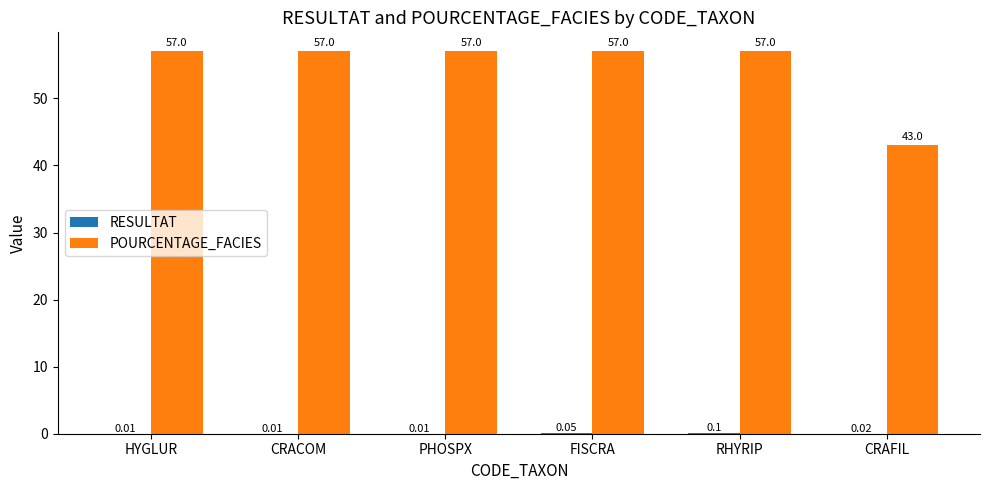

Between RHYRIP and CRAFIL, which series saw the biggest shift?

POURCENTAGE_FACIES